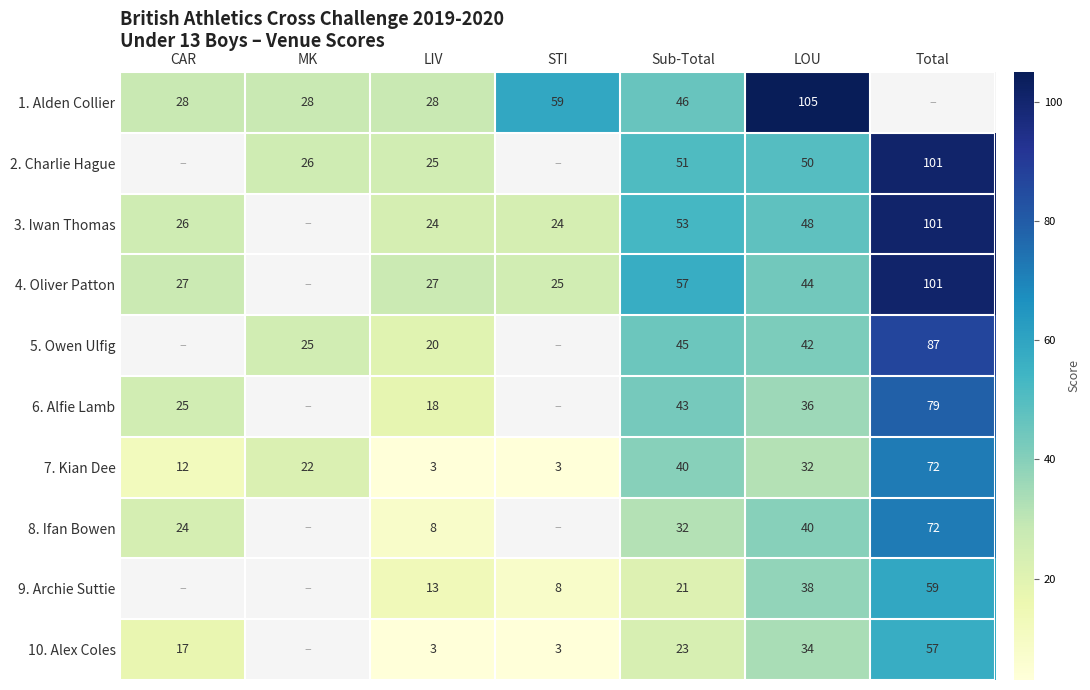

What is the difference between the 9. Archie Suttie values at Total and LIV?

46